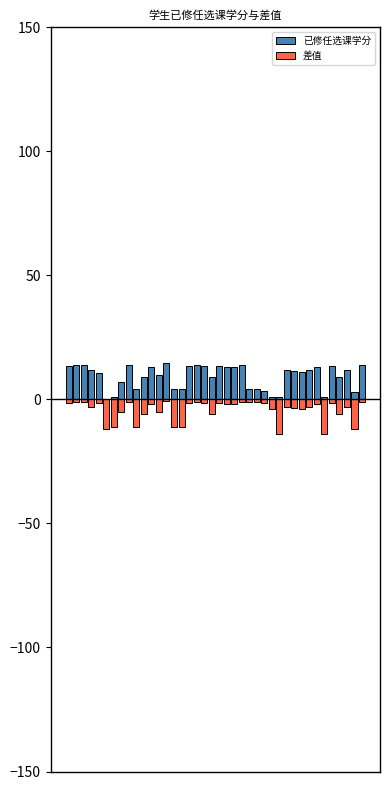

At 10, list the series in order from smallest to largest.

差值, 已修任选课学分